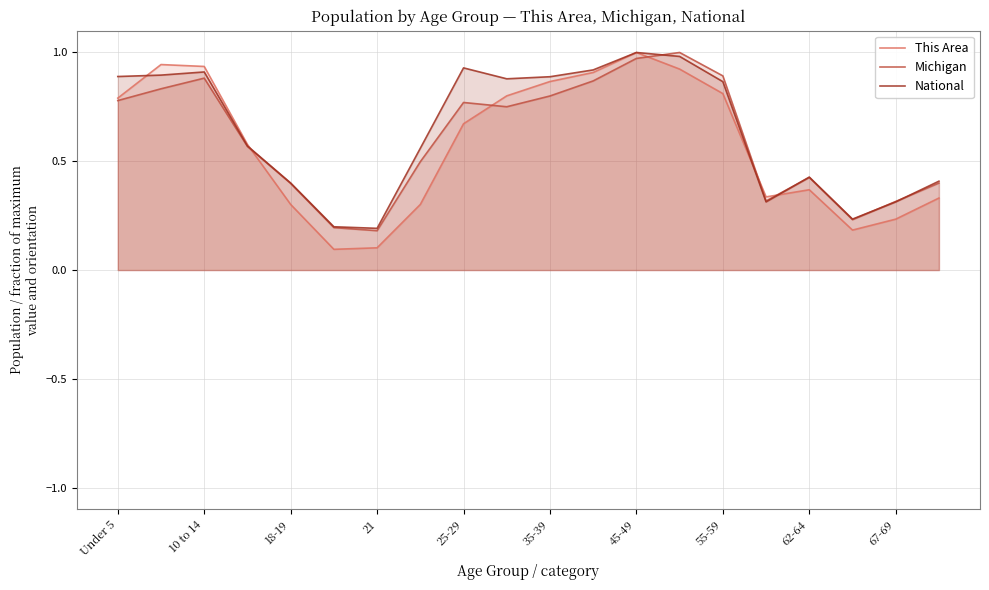

The value of National at 67-69 is 0.5. True or false?

False